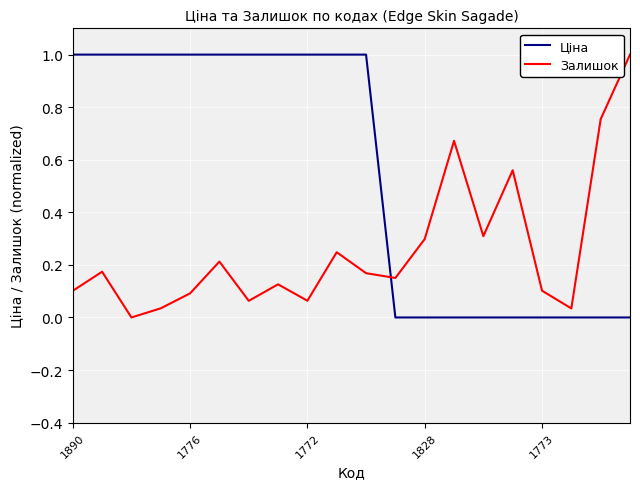

Which series has the largest total across all categories?

Ціна